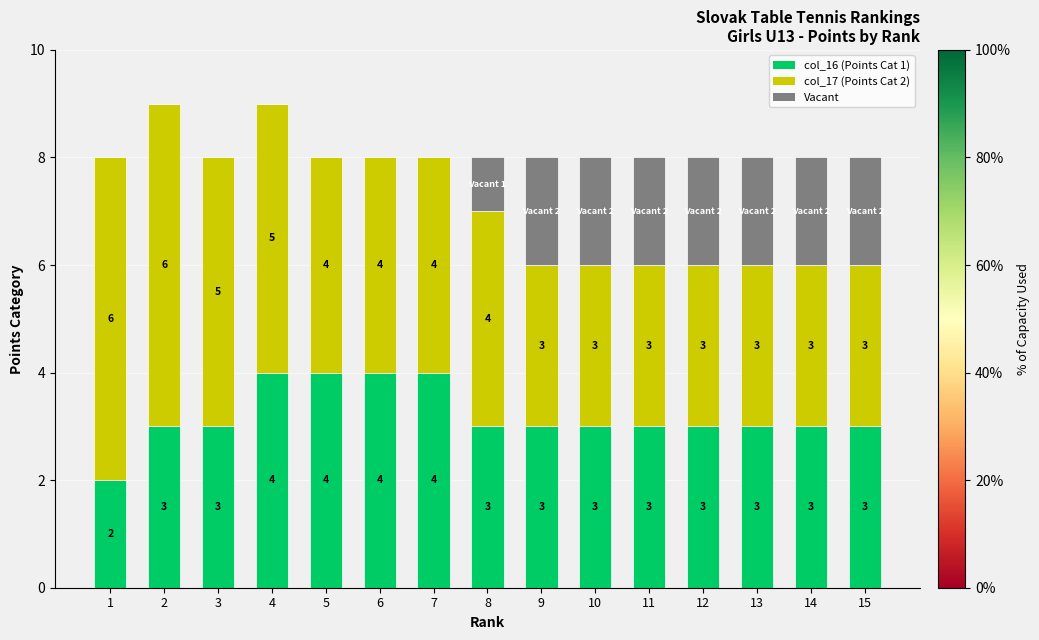

What is the total value across all series at 13?

8